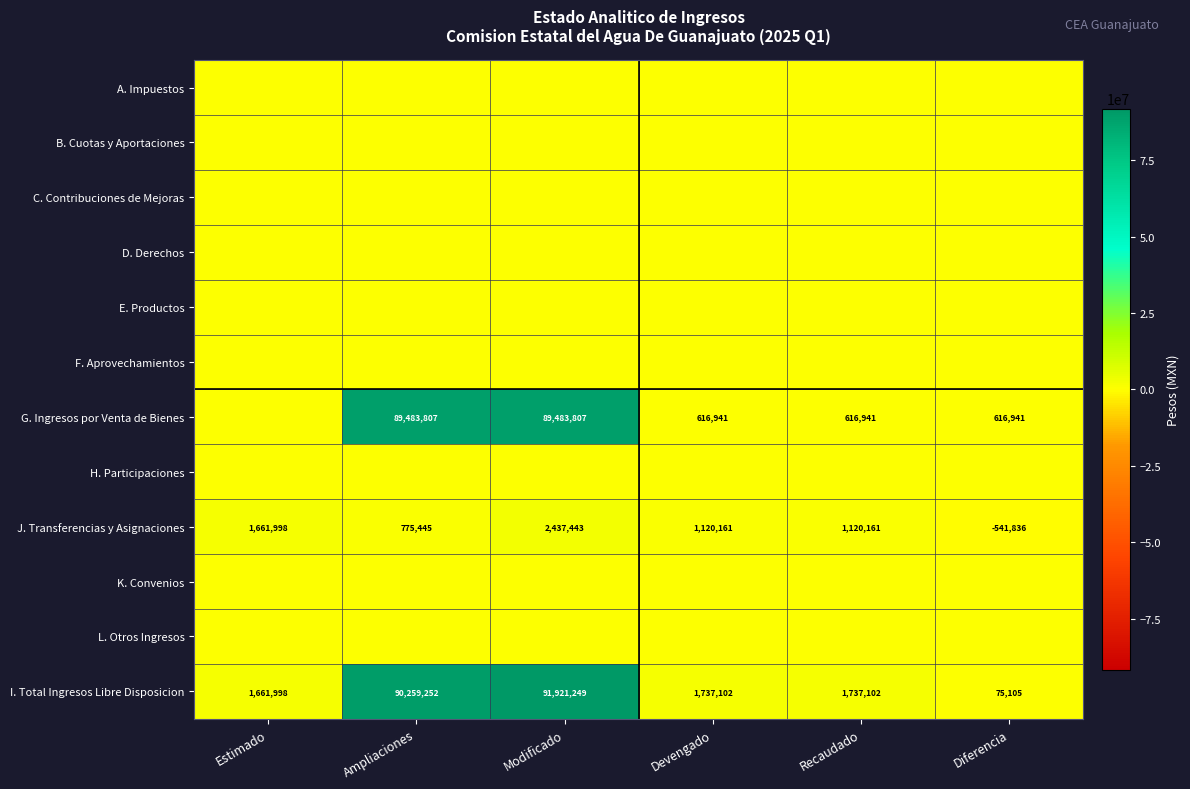

Is it true that G. Ingresos por Venta de Bienes equals 820663 at Devengado?

False